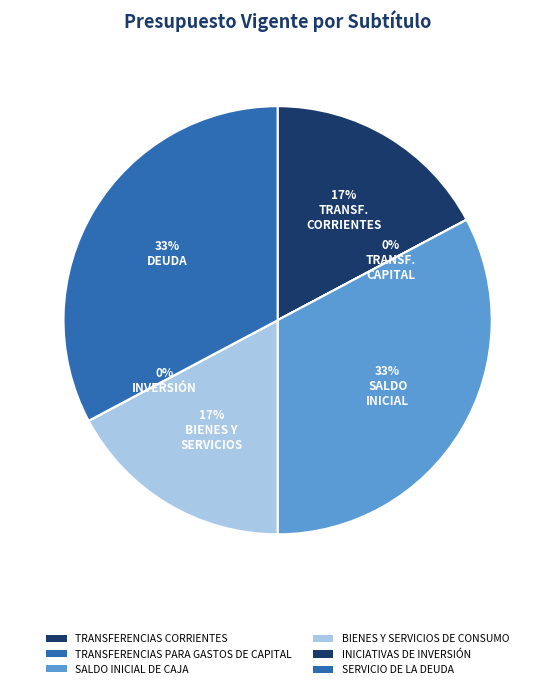

The INICIATIVAS DE INVERSIÓN slice represents 8% of the pie. True or false?

False